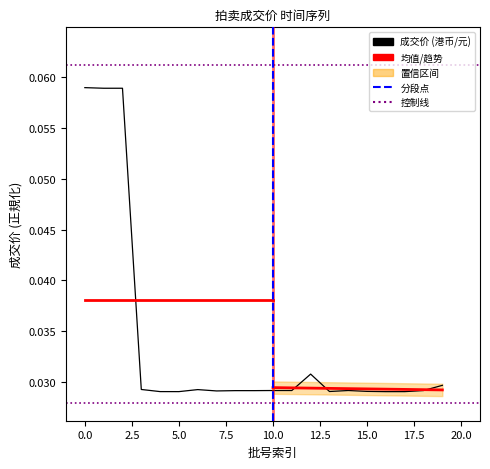

How many lines are shown in the chart?

1